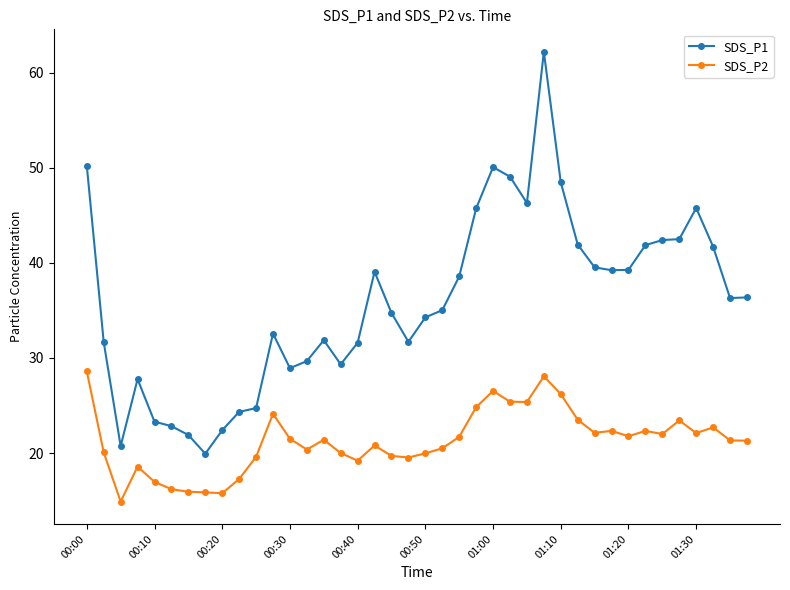

True or false: SDS_P1 and SDS_P2 cross at least once.

False